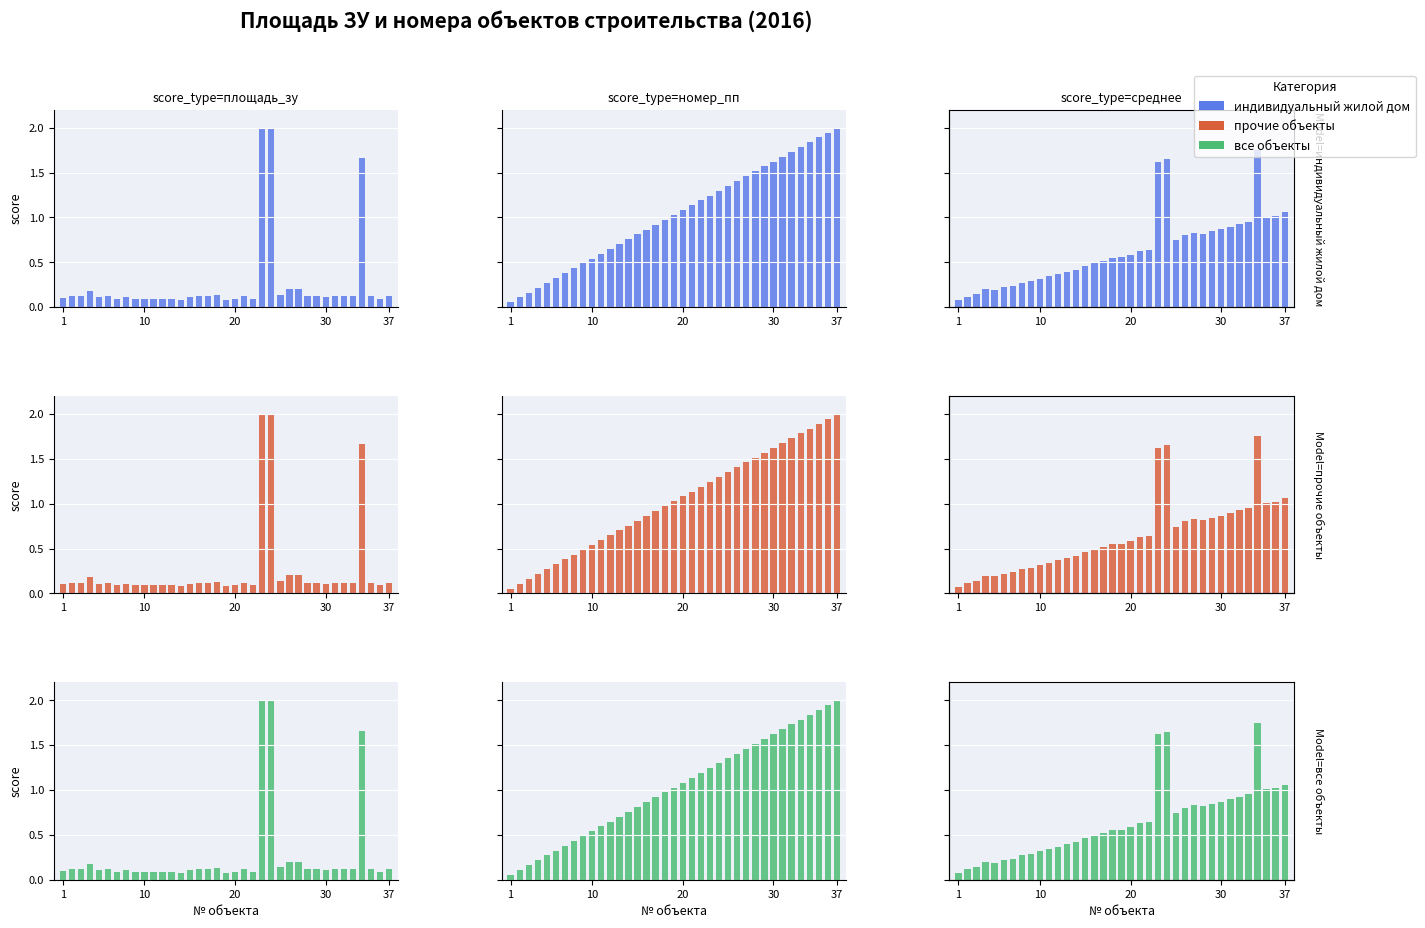

What is the total value across all series at 37?

3.2